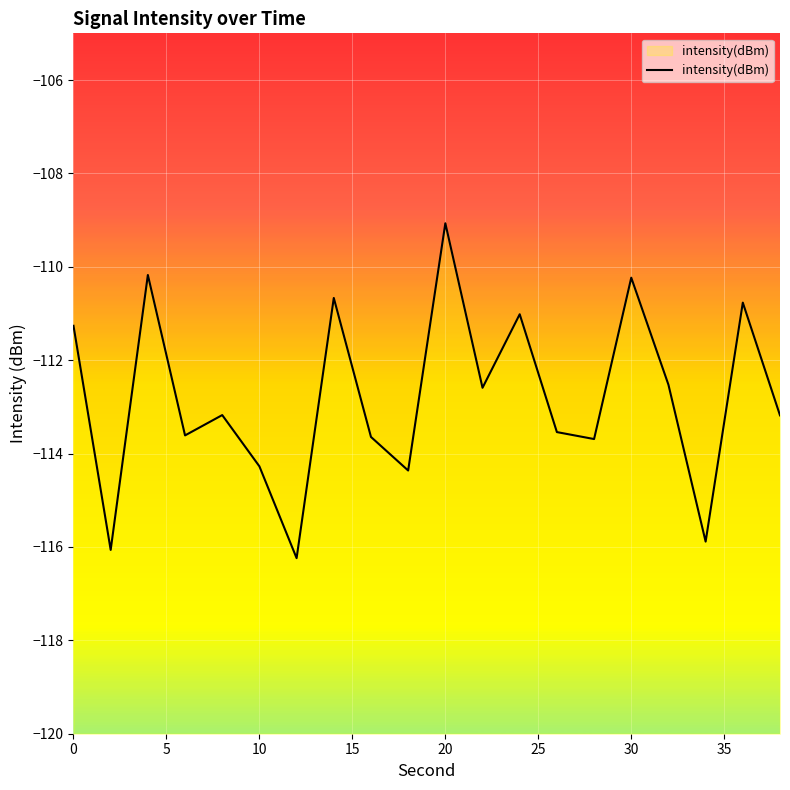

What is the maximum value shown in the chart?

-109.1